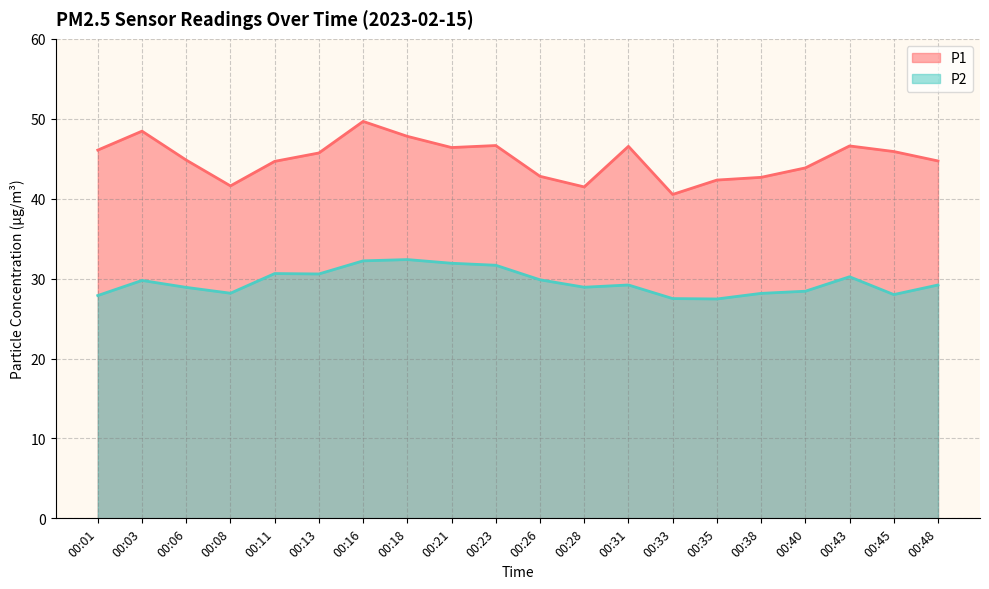

At 00:33, list the series in order from largest to smallest.

P1, P2